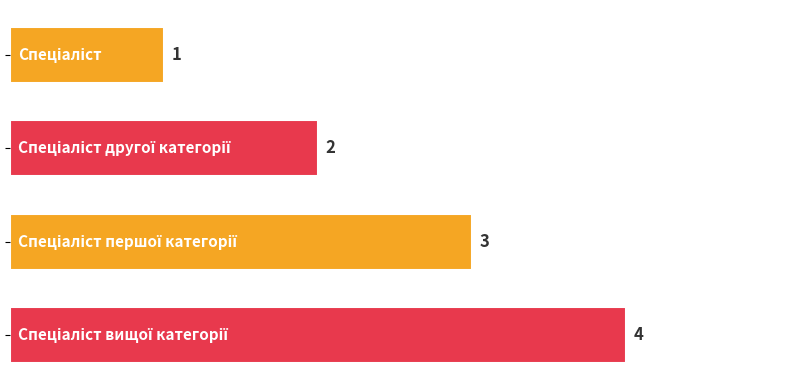

How many data points are less than 3?

2